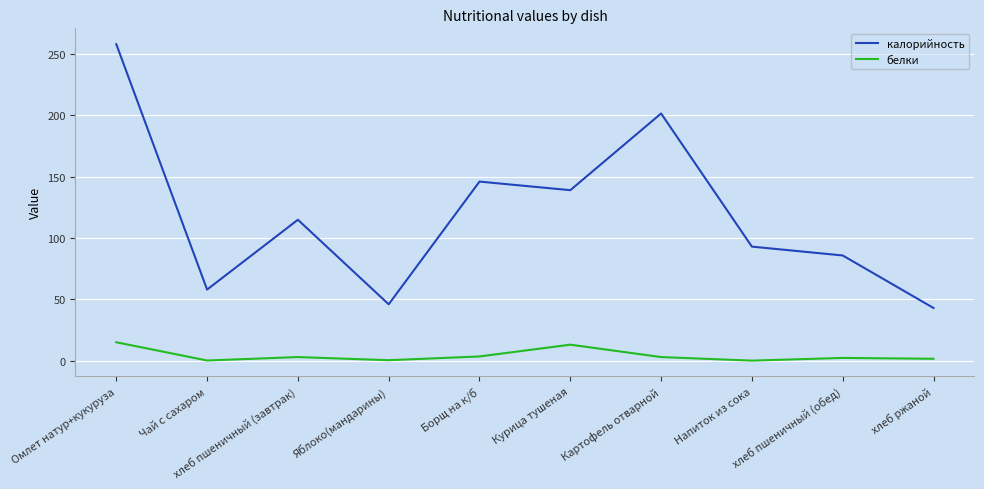

True or false: белки has a value of 2.3 at хлеб пшеничный (обед).

True